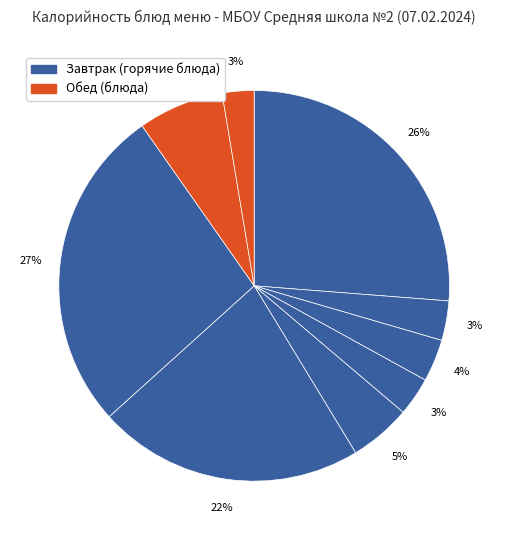

How many slices are in this pie chart?

9